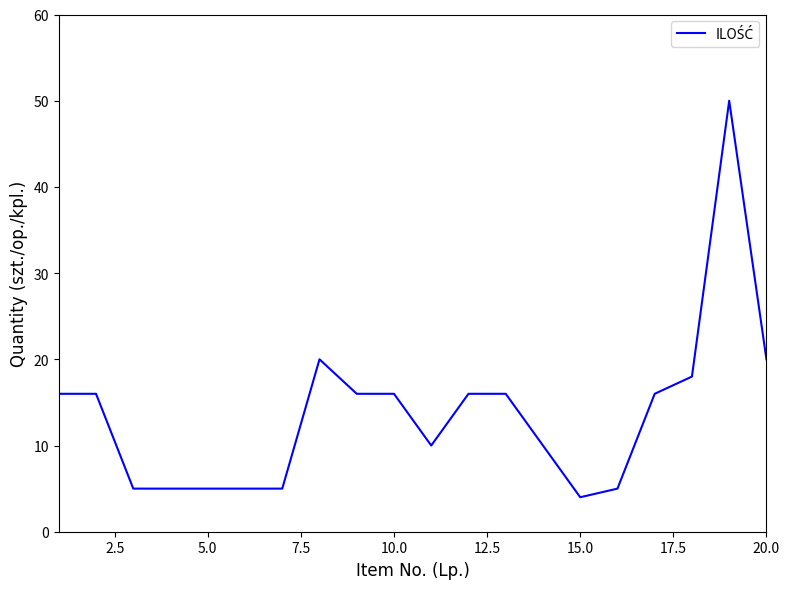

What is the difference between the maximum and minimum values?

46